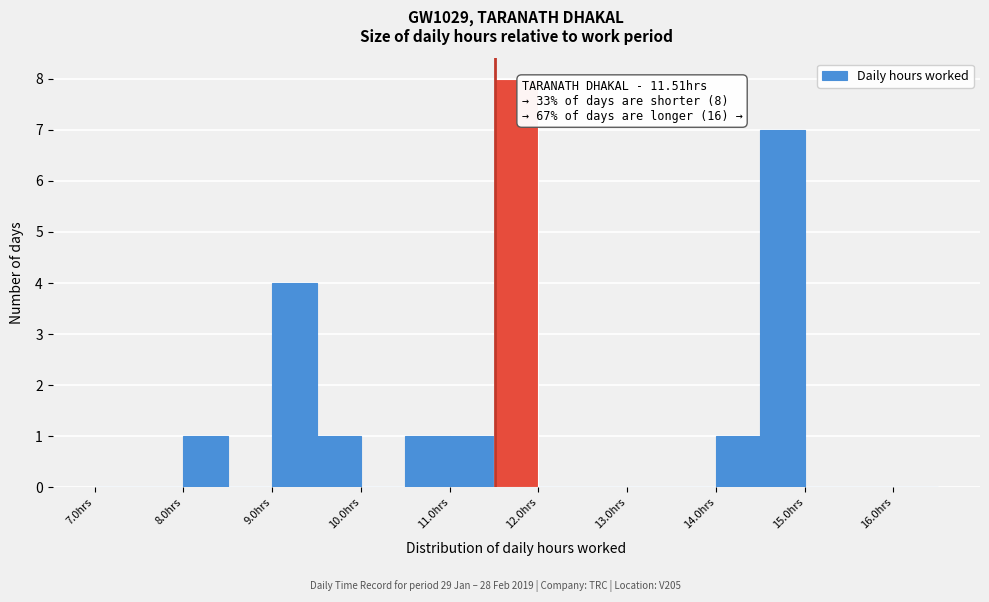

Which range on the x-axis has the tallest bar?

11.5 to 12.0